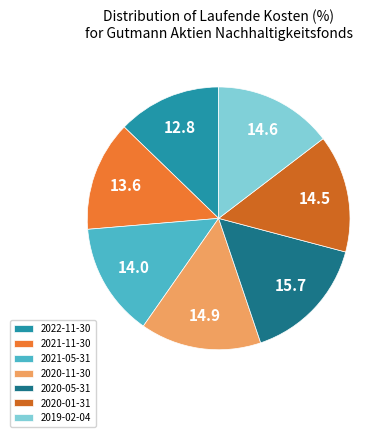

Which has a higher value, 2020-11-30 or 2022-11-30?

2020-11-30